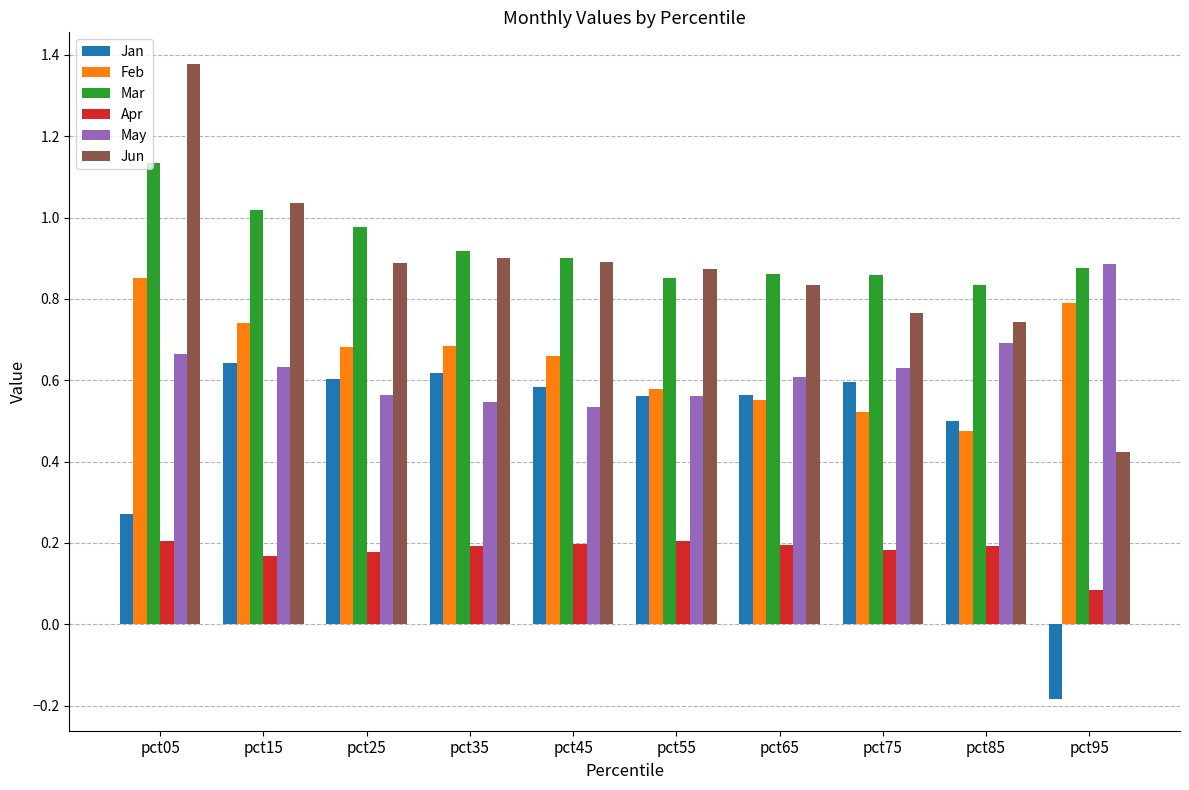

At how many categories does at least one series exceed 0?

10